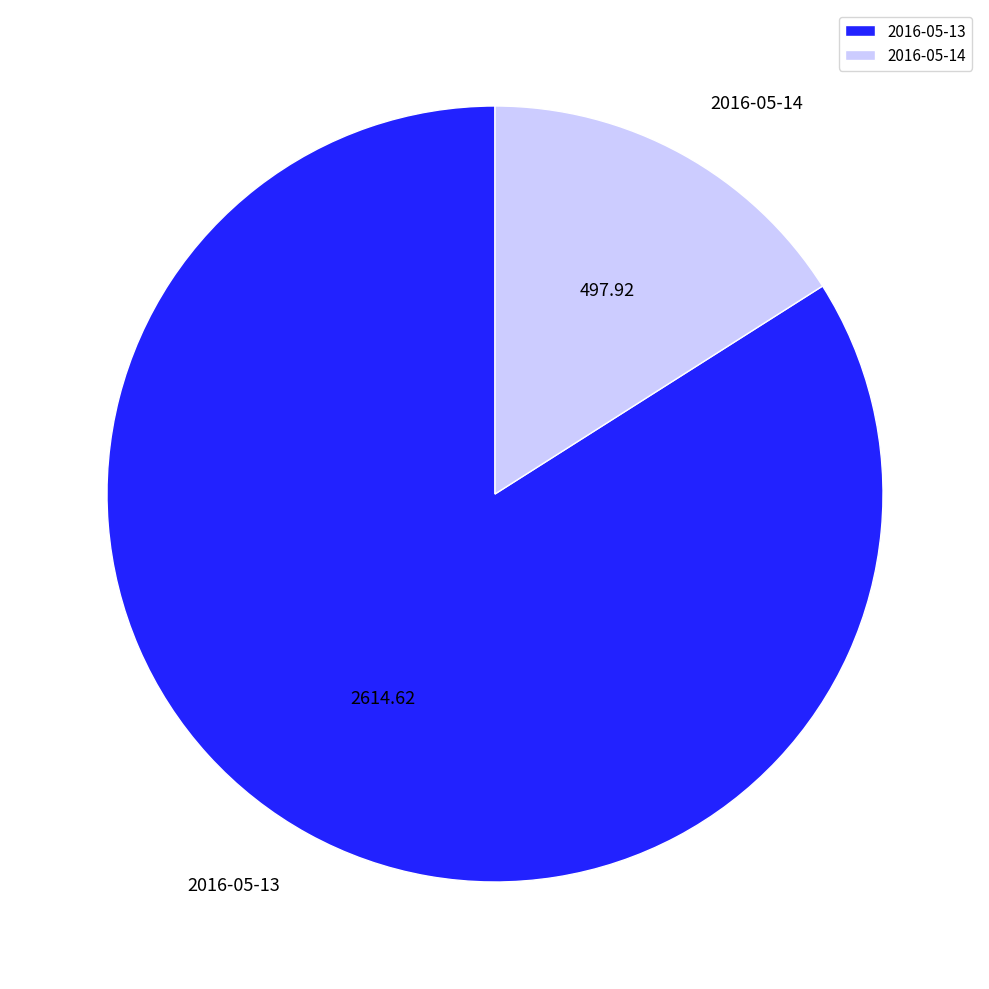

Is it true that 2016-05-13 is 84% of the pie?

True